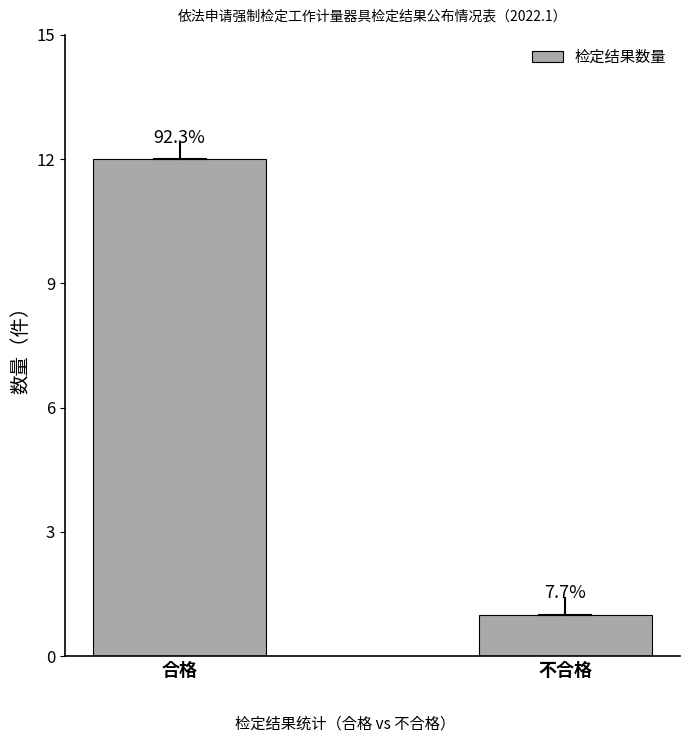

True or false: the data shows 12 at 合格.

True